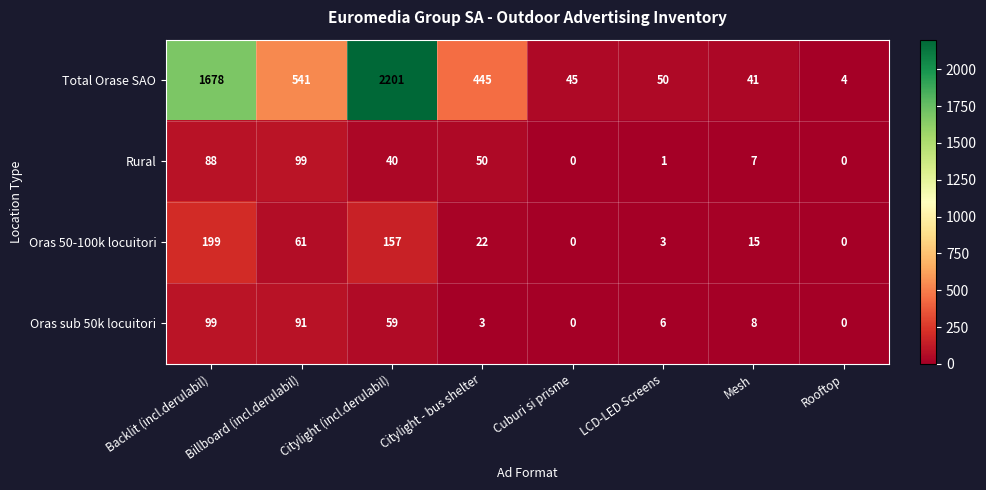

What is the total value across all series at Mesh?

71